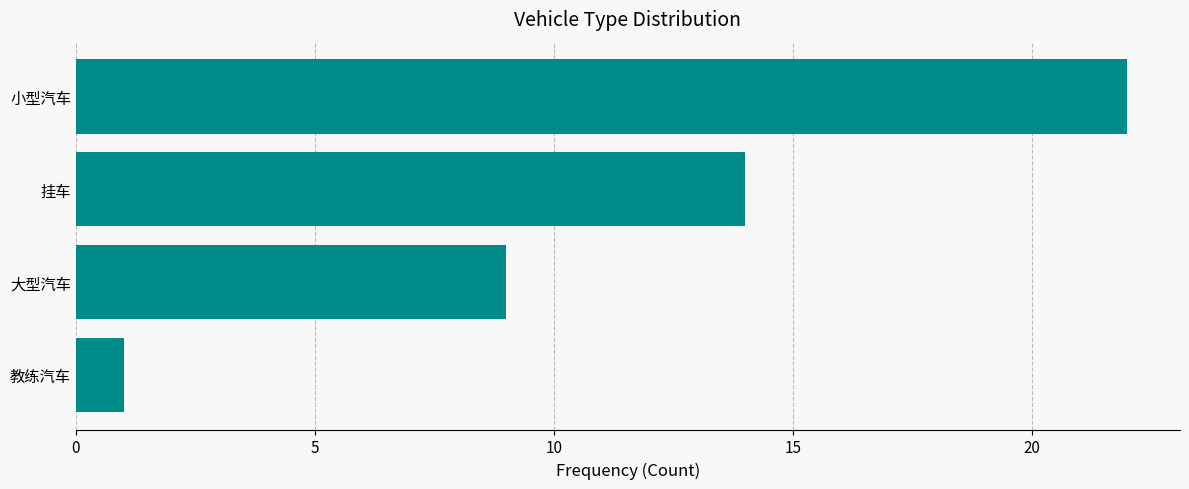

What is the difference between the values at 挂车 and 小型汽车?

8